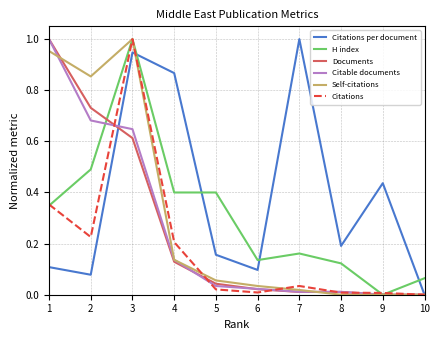

What are all the series names shown in the legend?

Citations per document, H index, Documents, Citable documents, Self-citations, Citations